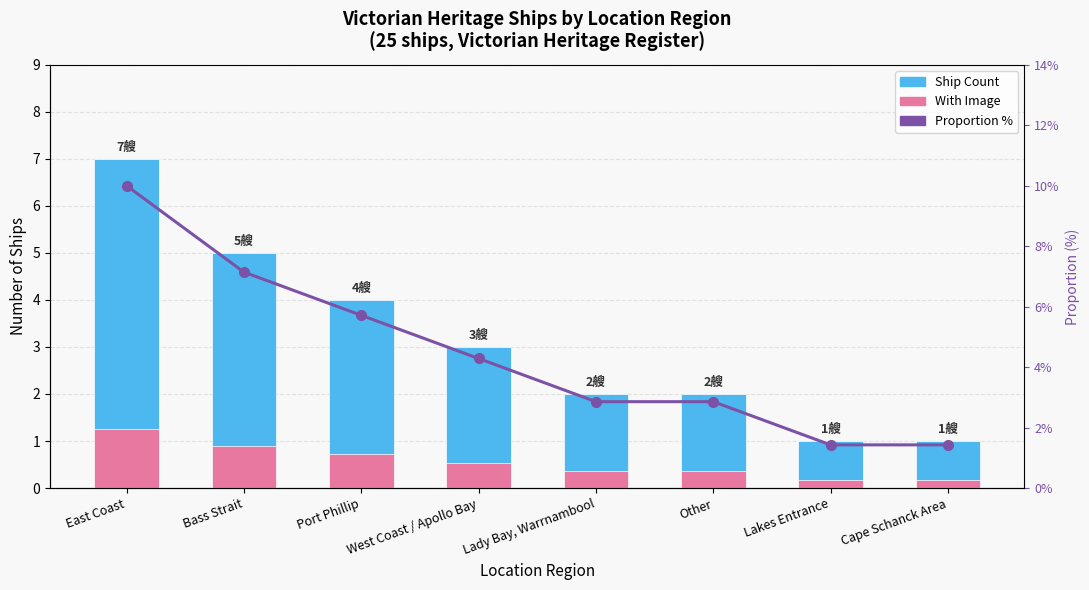

How many values in the Proportion % series are below 4?

4